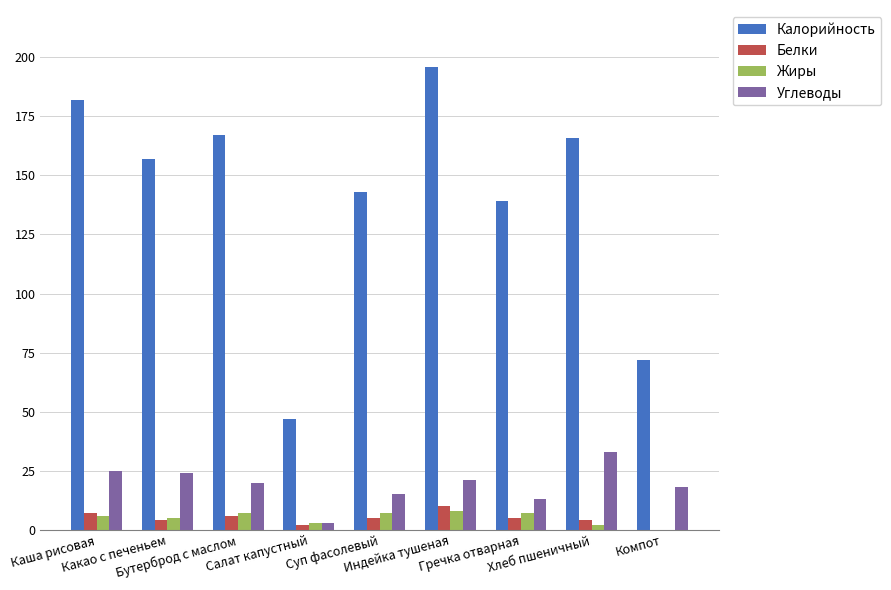

What is the maximum value for Углеводы?

33